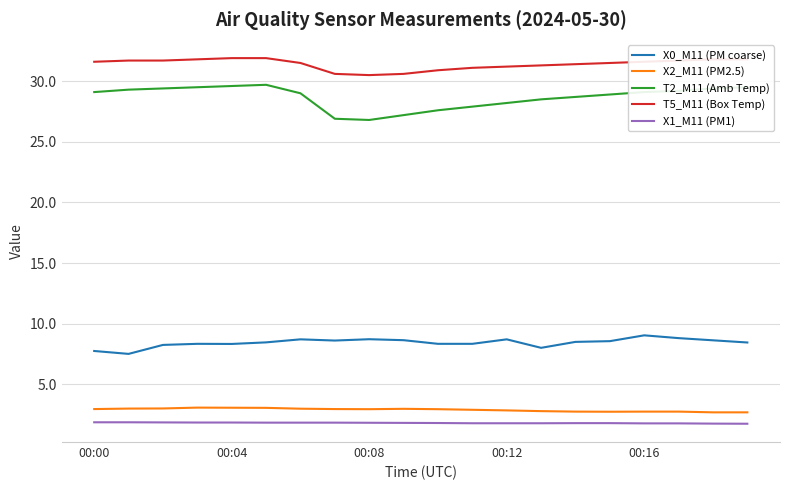

True or false: X1_M11 (PM1) and T5_M11 (Box Temp) cross at least once.

False